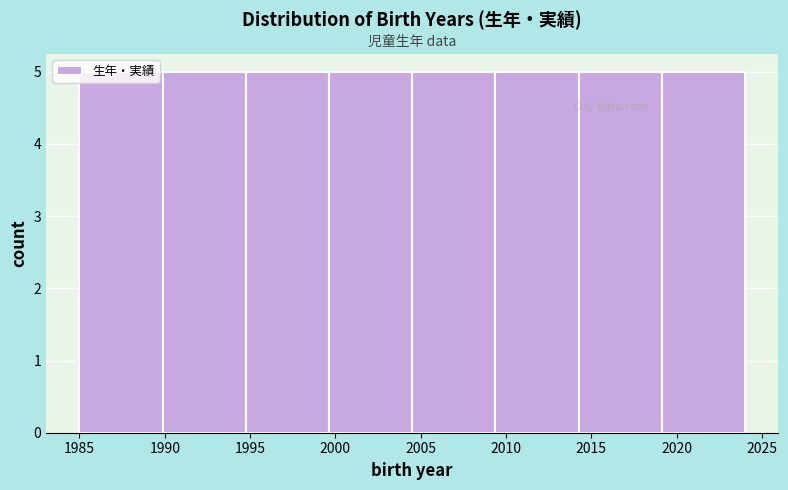

Reading left to right, list every bar in this chart as the range it spans on the x-axis followed by its height. Neither the bar edges nor the heights are printed on the chart, so give them approximately, as read against the axes.

1985.0 to 1990.0: 5
1990.0 to 1995.0: 5
1995.0 to 1999.5: 5
1999.5 to 2004.5: 5
2004.5 to 2009.5: 5
2009.5 to 2014.5: 5
2014.5 to 2019.0: 5
2019.0 to 2024.0: 5